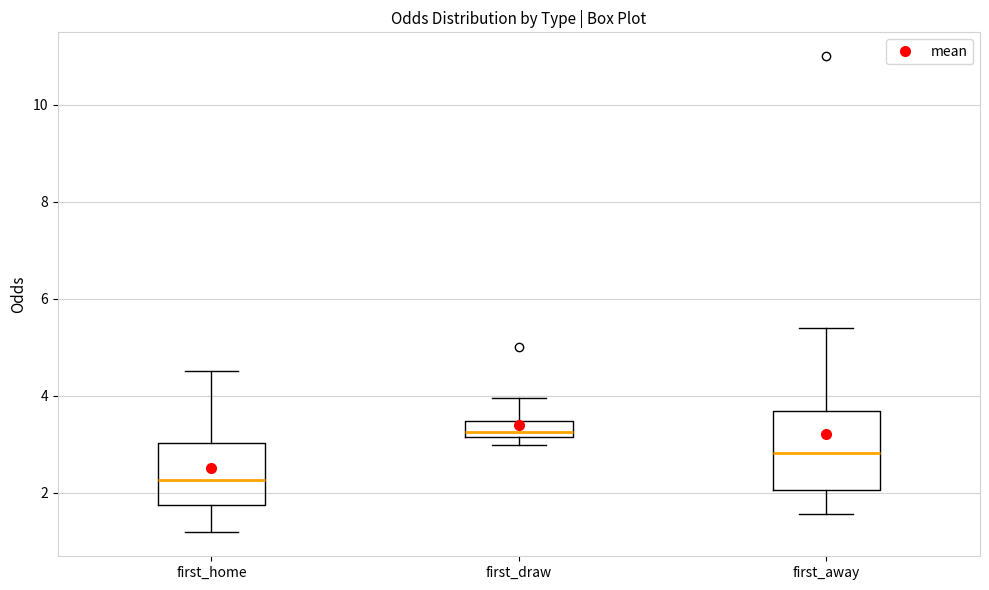

Which box's median line is the lowest?

first_home